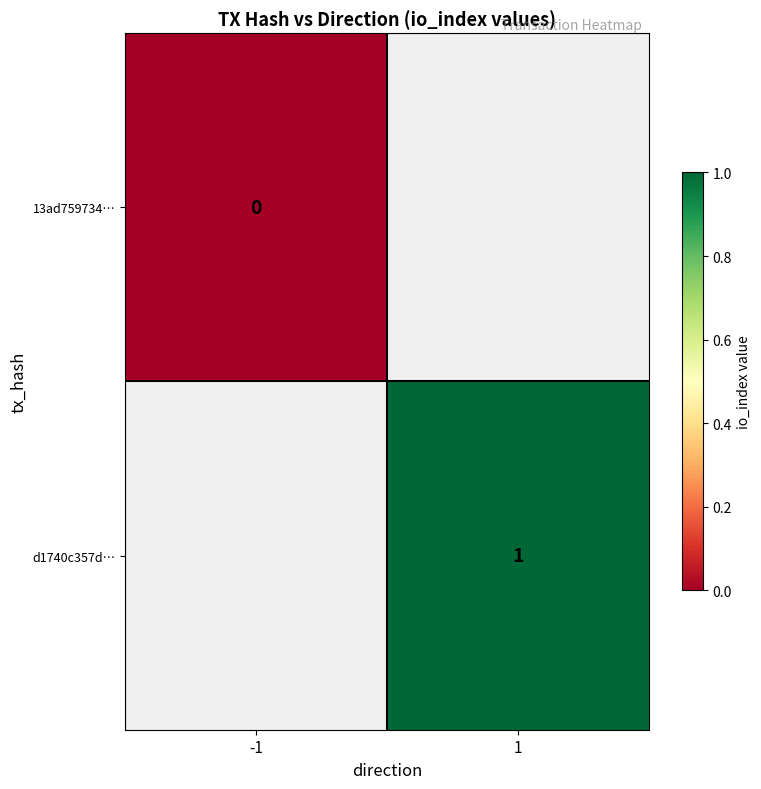

Is it true that d1740c357d… equals 1 at 1?

True